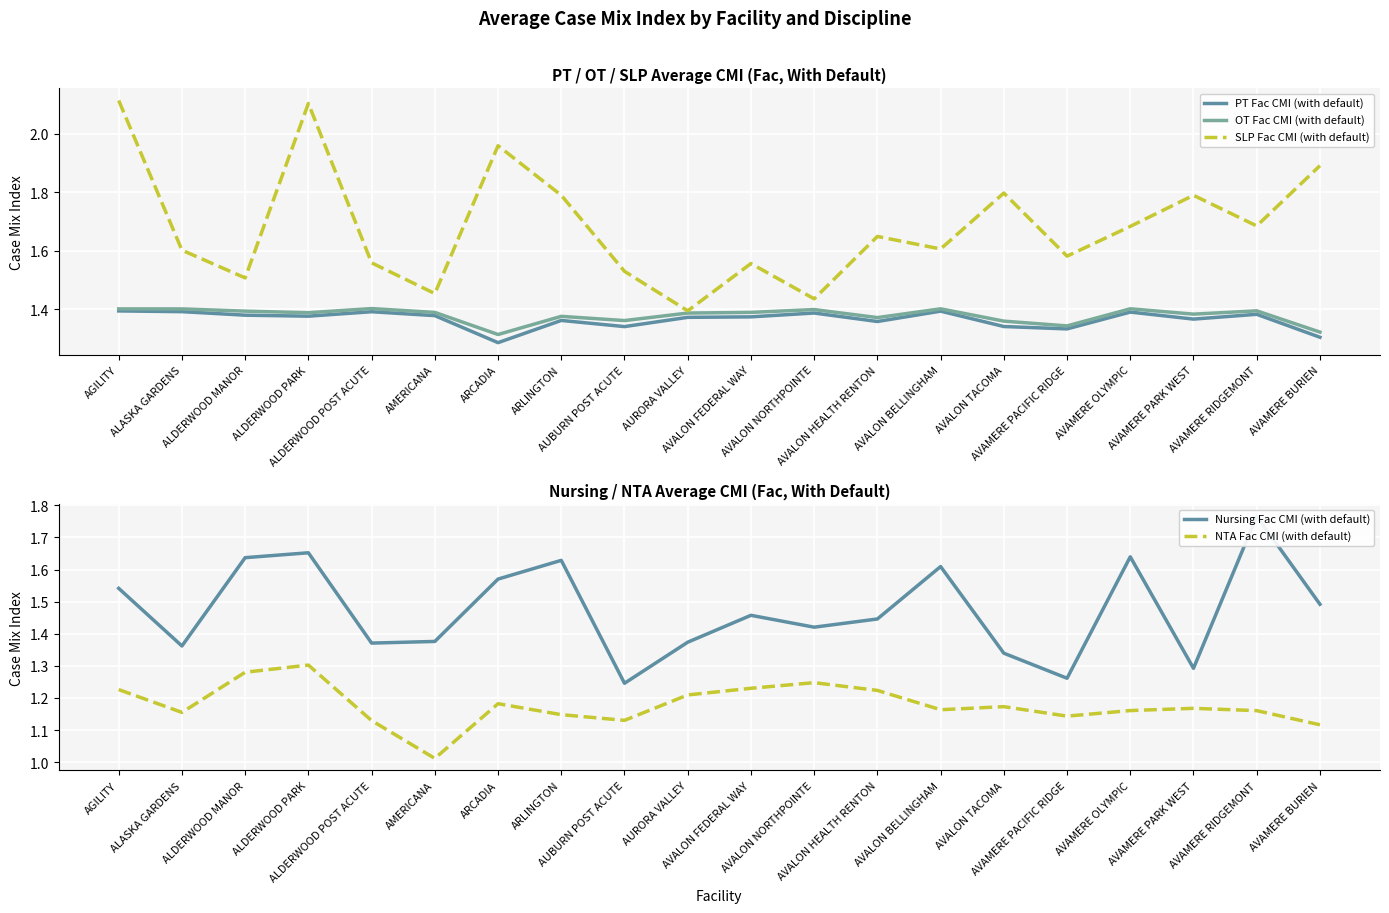

What value does the OT Fac CMI (with default) series have at AVAMERE OLYMPIC?

1.4